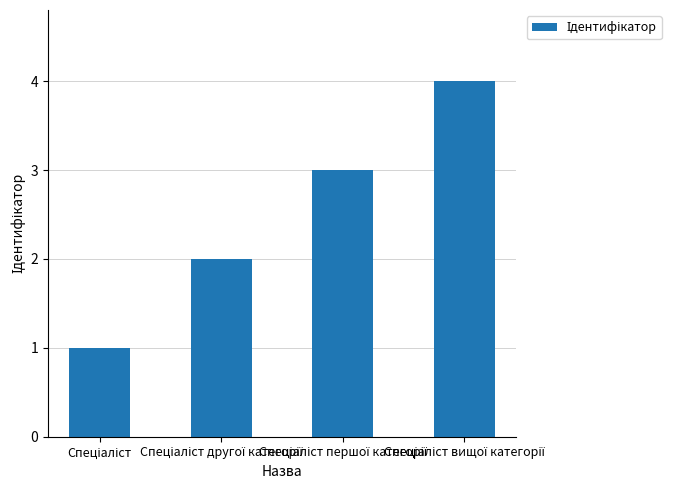

What is the difference between the maximum and minimum values?

3